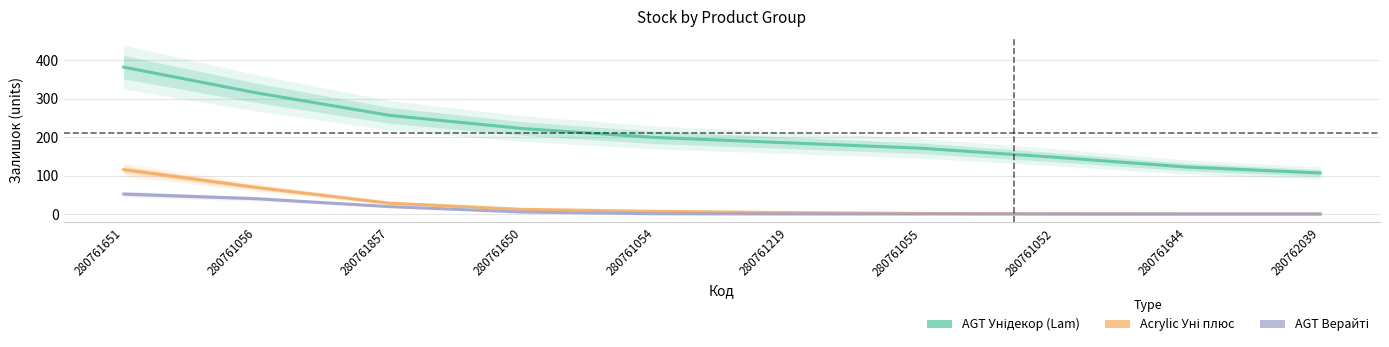

What is the label of the 9th point from the left?

280761644